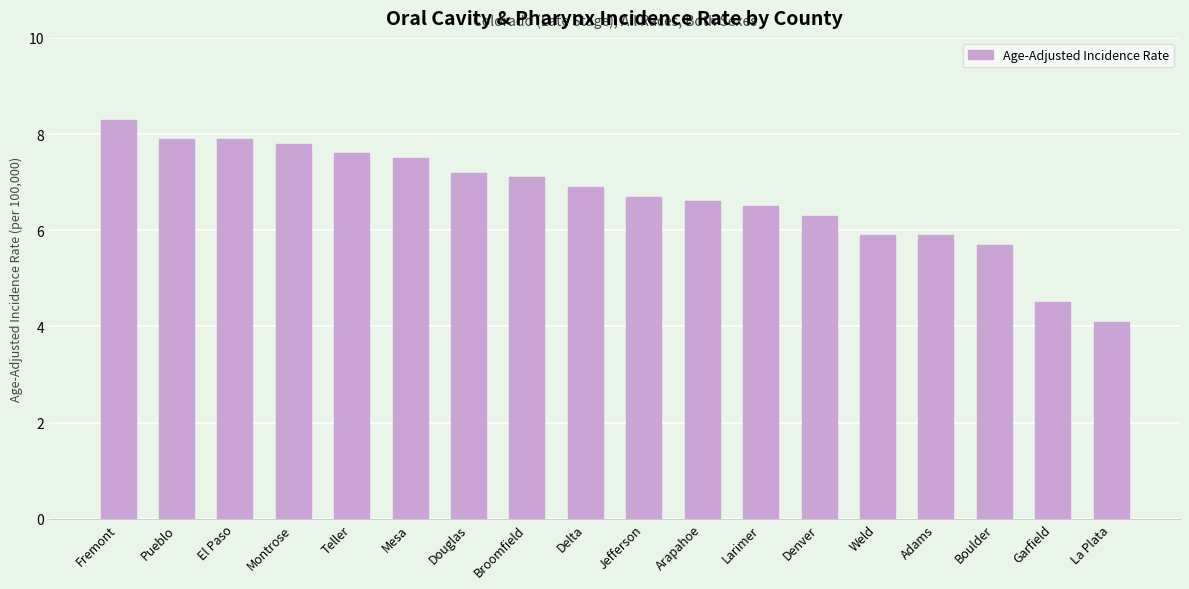

What is the maximum value shown in the chart?

8.3